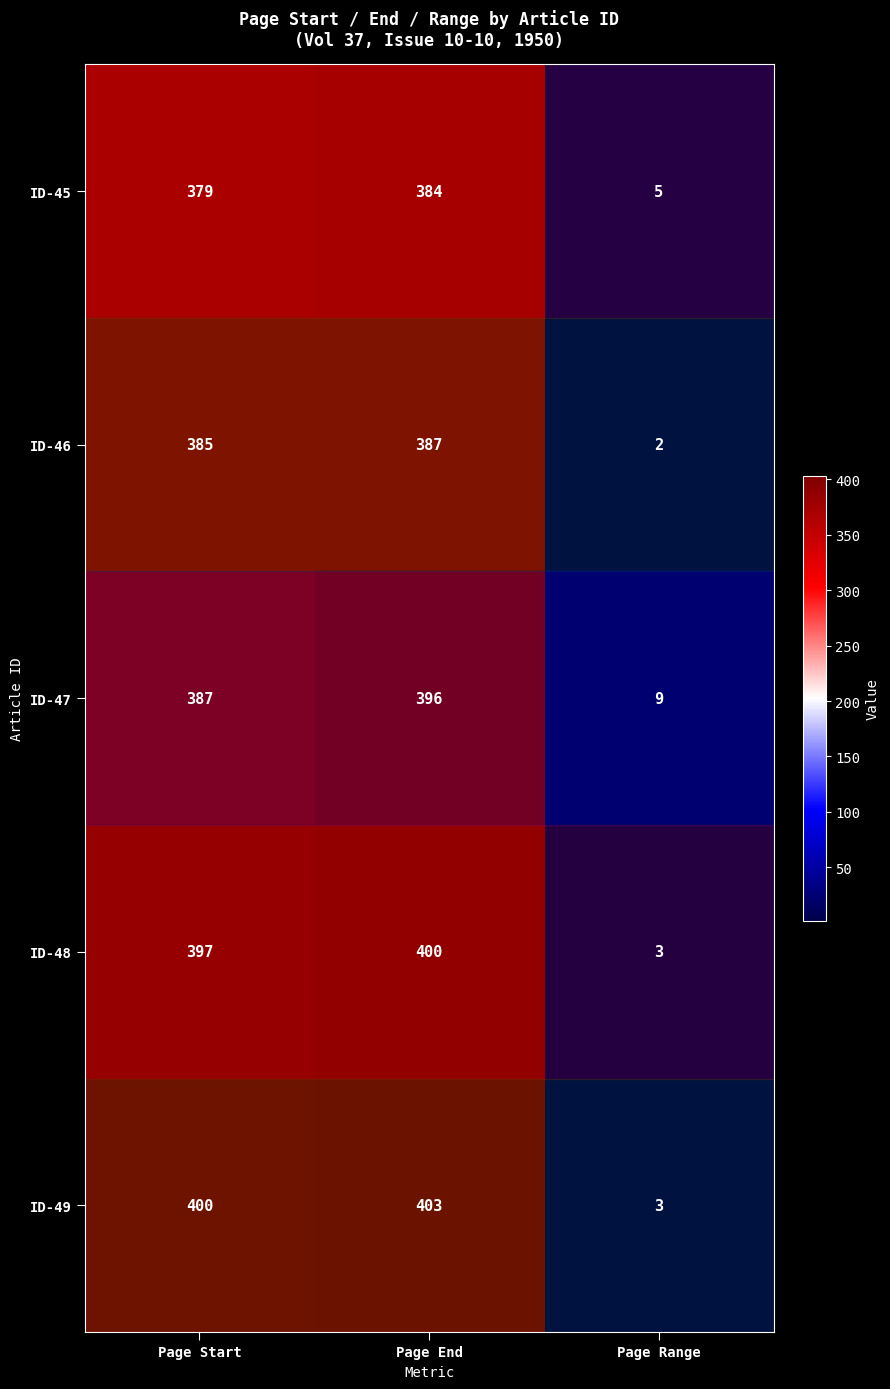

List the series in order of their overall mean, lowest first.

ID-45, ID-46, ID-47, ID-48, ID-49